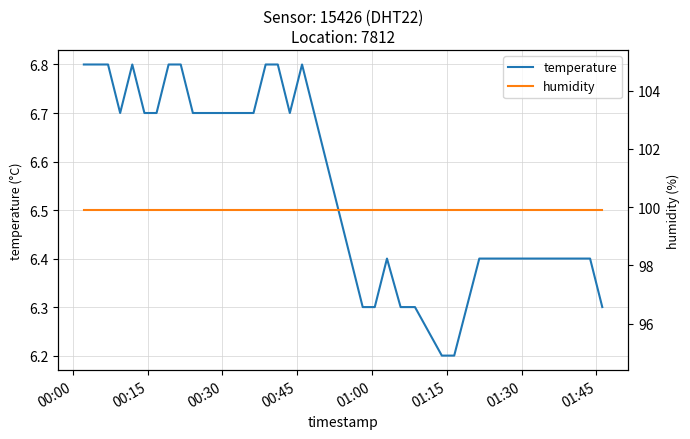

What is the smallest value displayed?

6.2